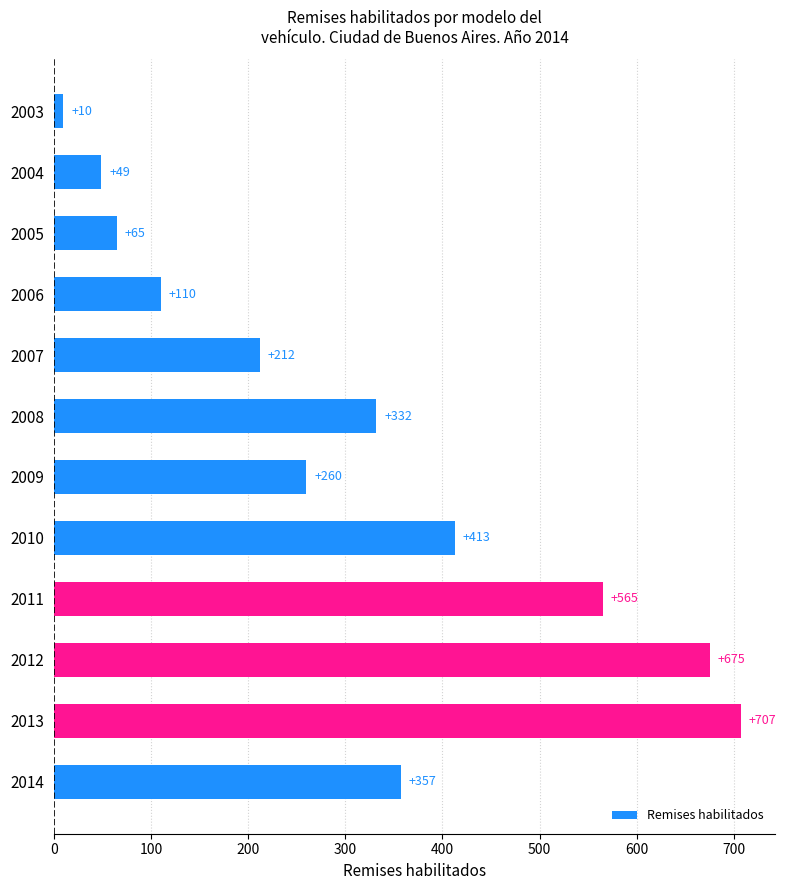

What is the value of the 2nd bar from the top?

49